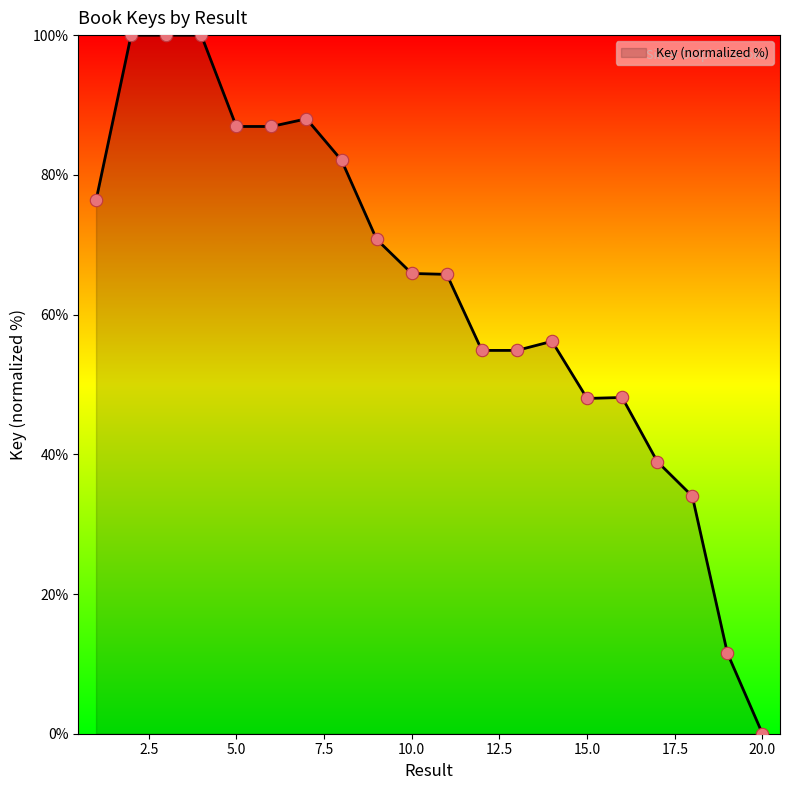

What is the maximum value shown in the chart?

100.0